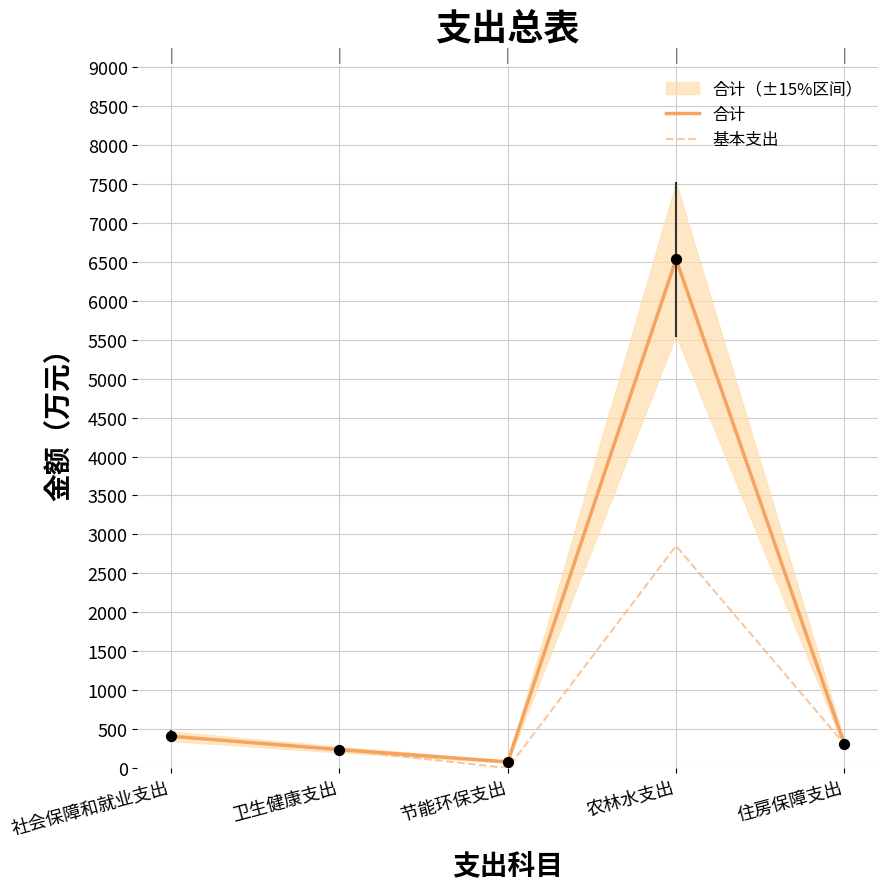

Which series has the largest Y range (max minus min)?

合计